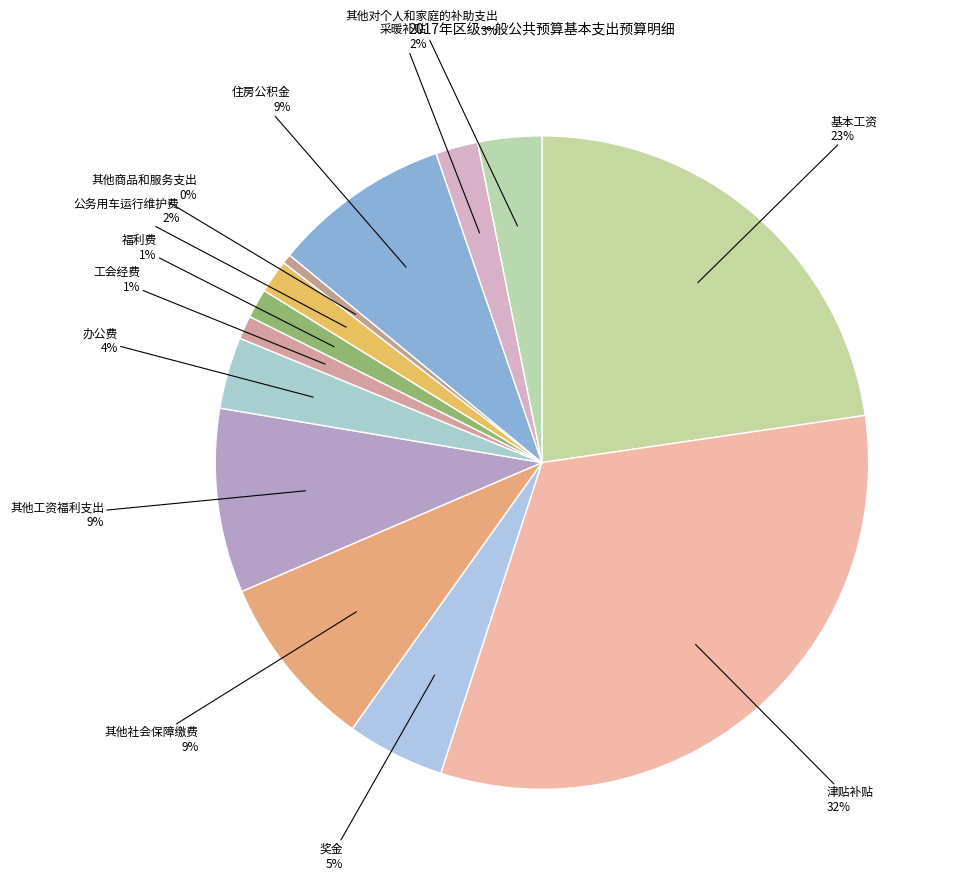

How many segments does this pie chart have?

13